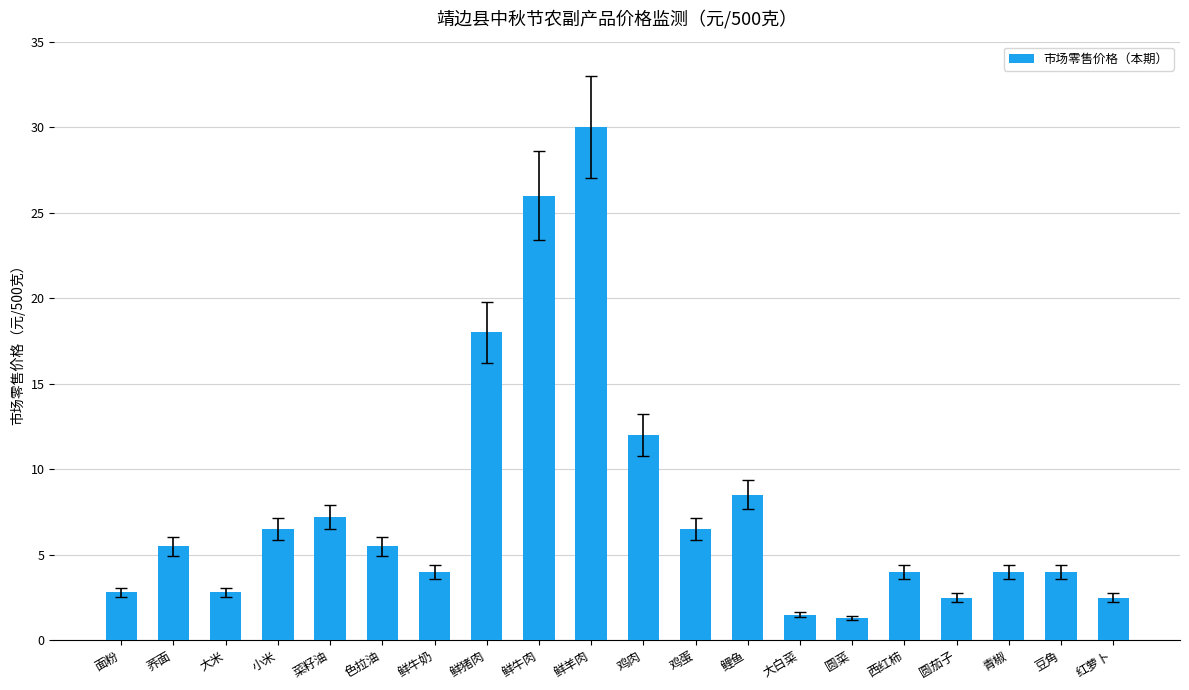

Where does the data first go above 5?

荞面